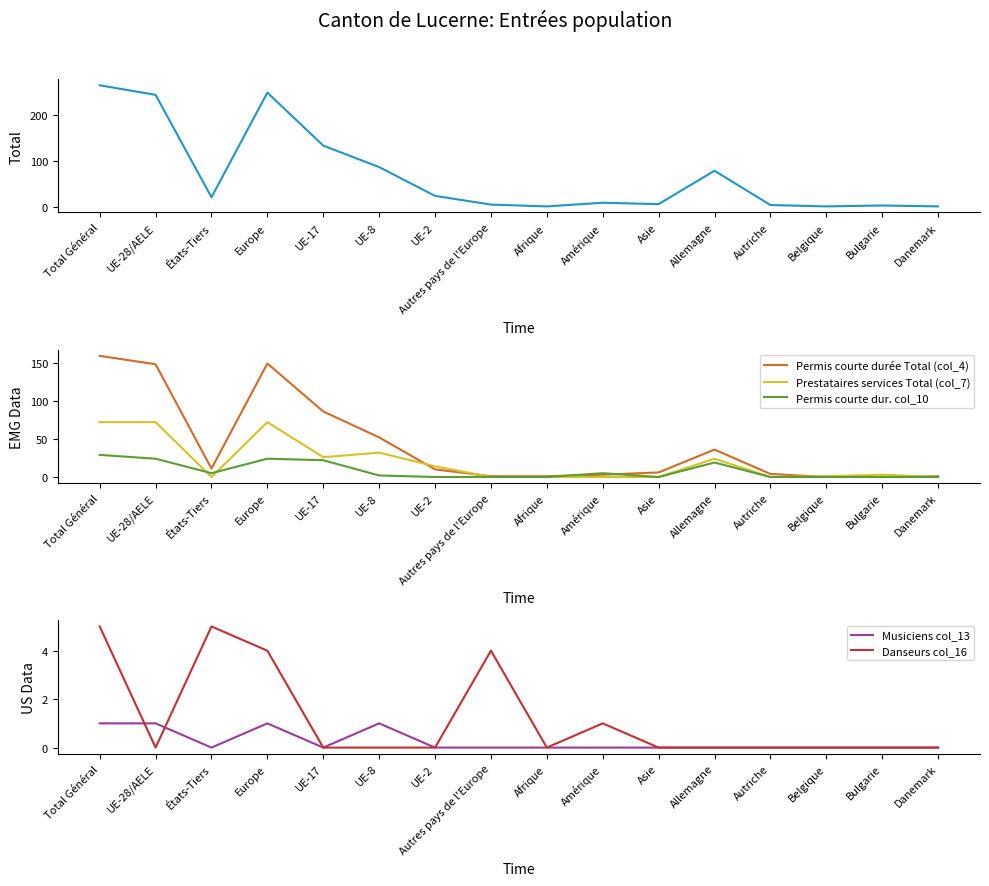

True or false: Prestataires services Total (col_7) has more than 2 interior local peaks.

True